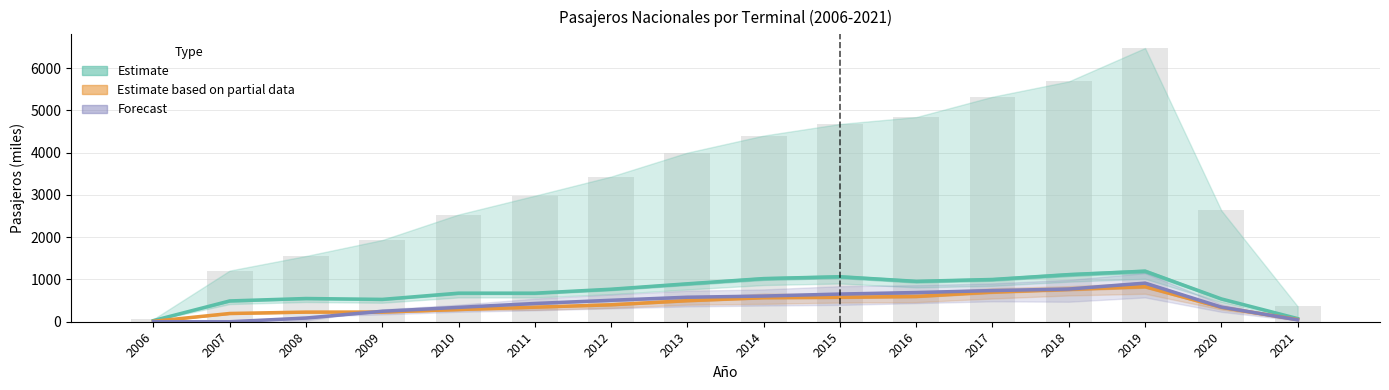

True or false: Estimate based on partial data has a value of 195.0 at 2007.

True